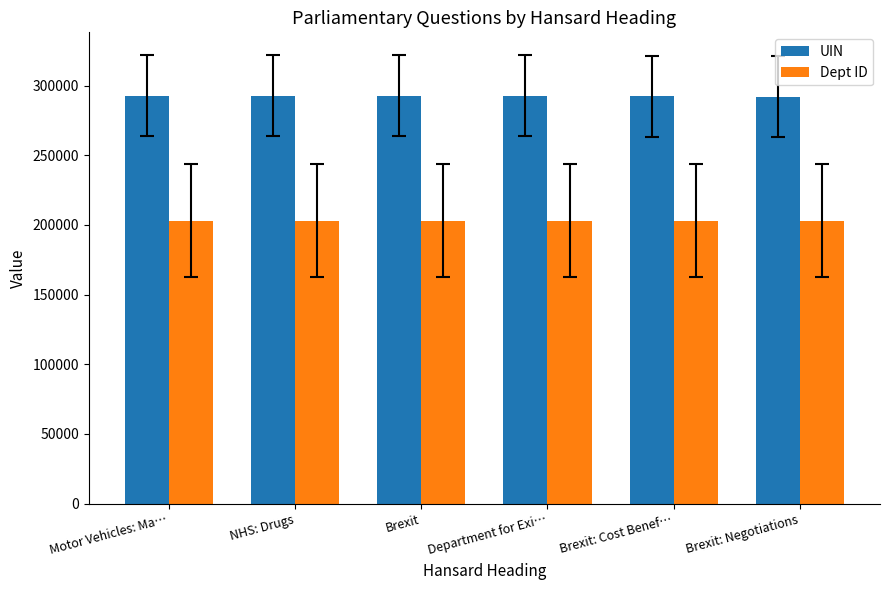

What is the spread (max minus min) of values at Brexit: Cost Benef…?

89327